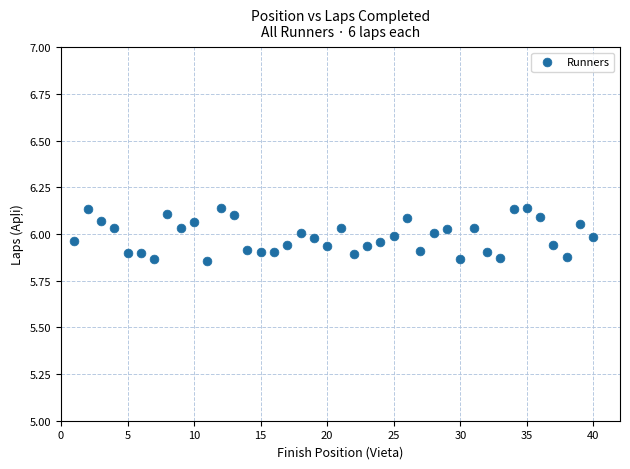

What is the range of X values (max minus min)?

39.0